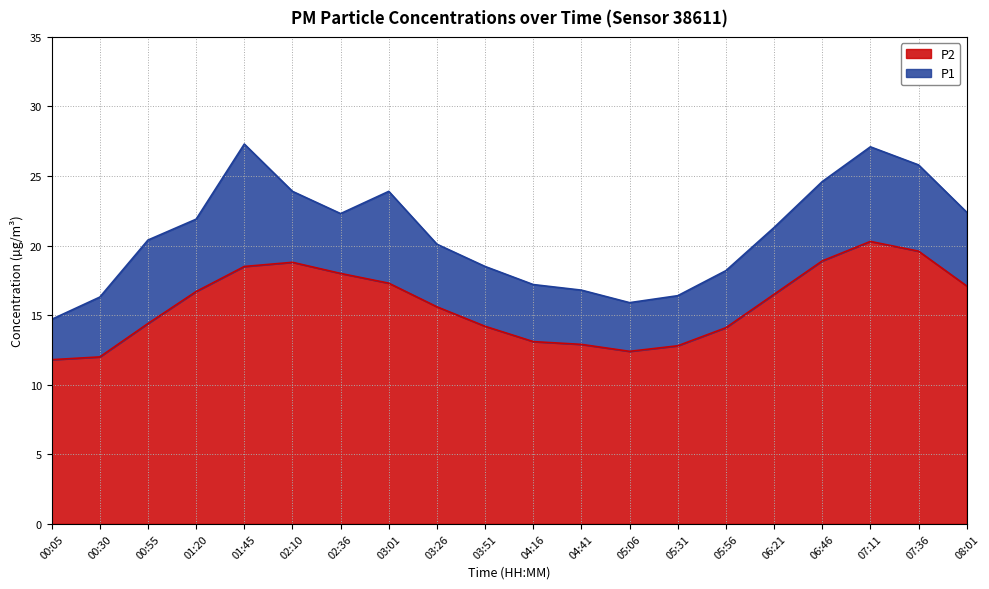

Rank the series by their maximum value, from lowest to highest.

P2, P1